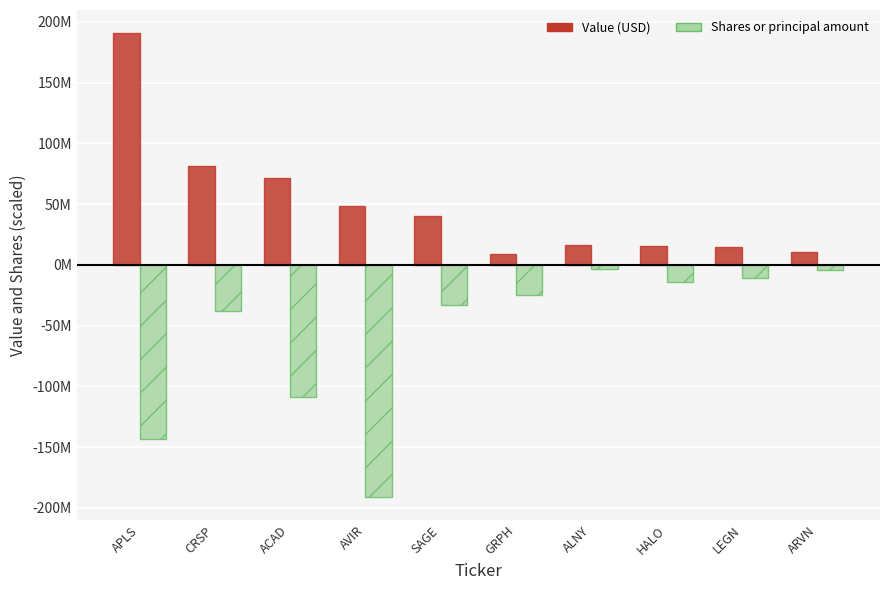

What are all the series names shown in the legend?

Value (USD), Shares or principal amount